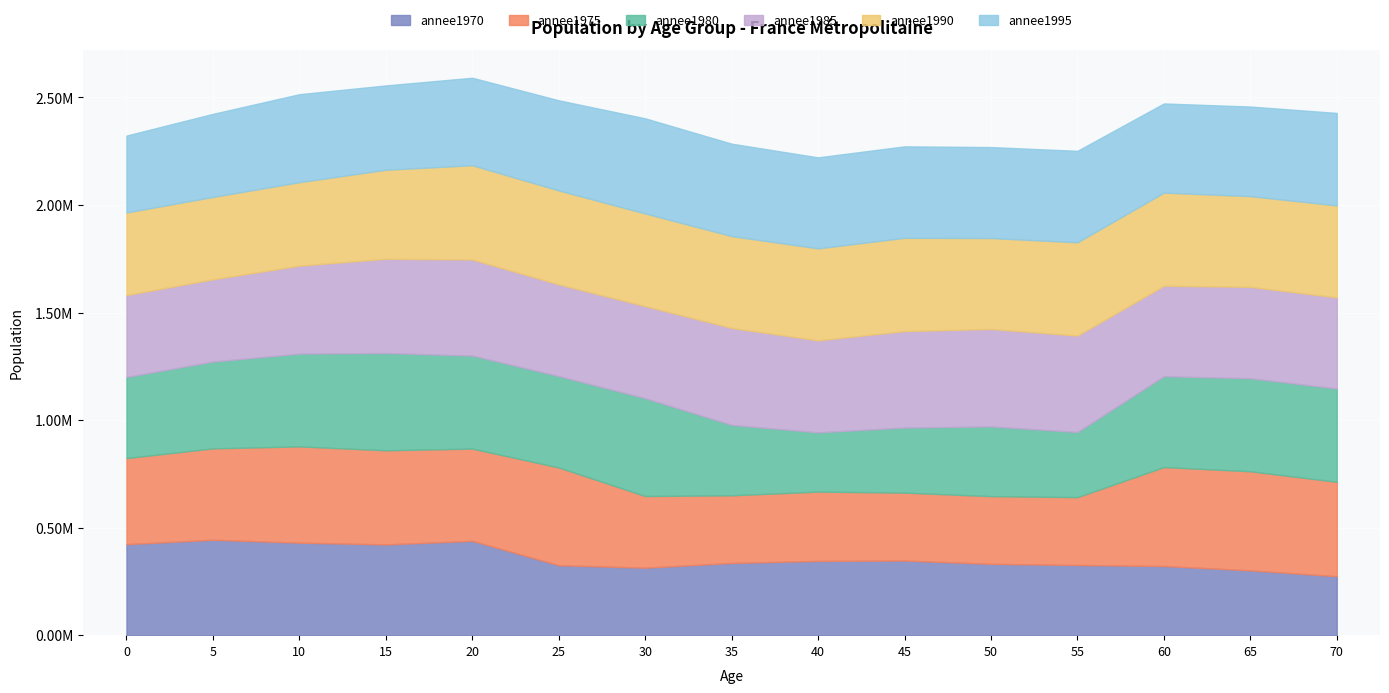

At which label does annee1985 reach its peak?

50